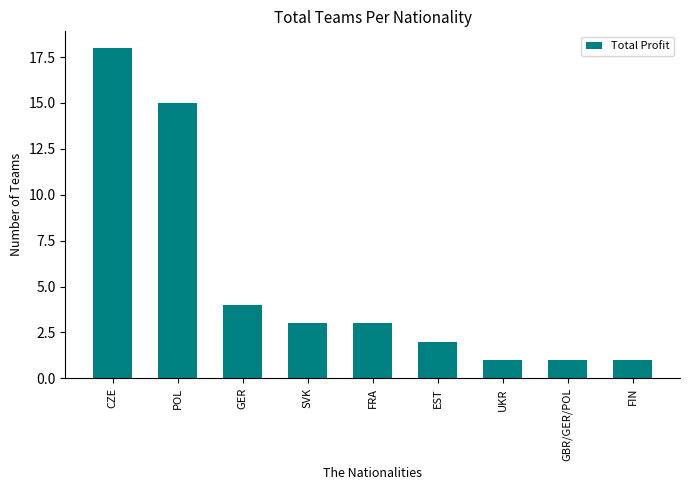

What is the greatest value displayed?

18